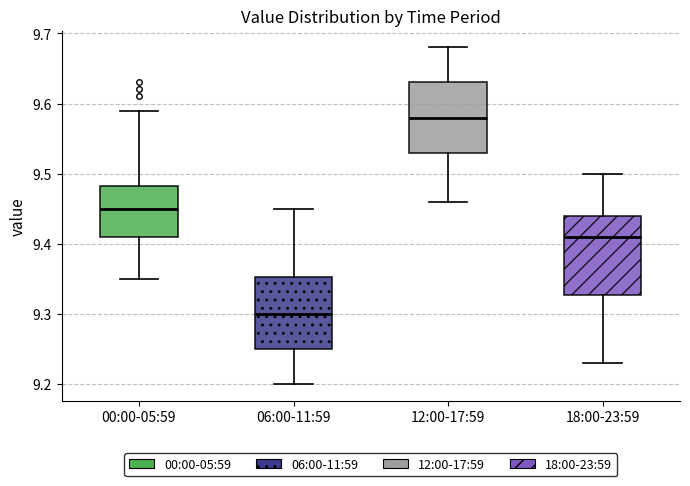

Where is the upper edge of the box for 18:00-23:59 on the y-axis? The values are not printed on the chart, so give them approximately, as read against the axis.

9.44